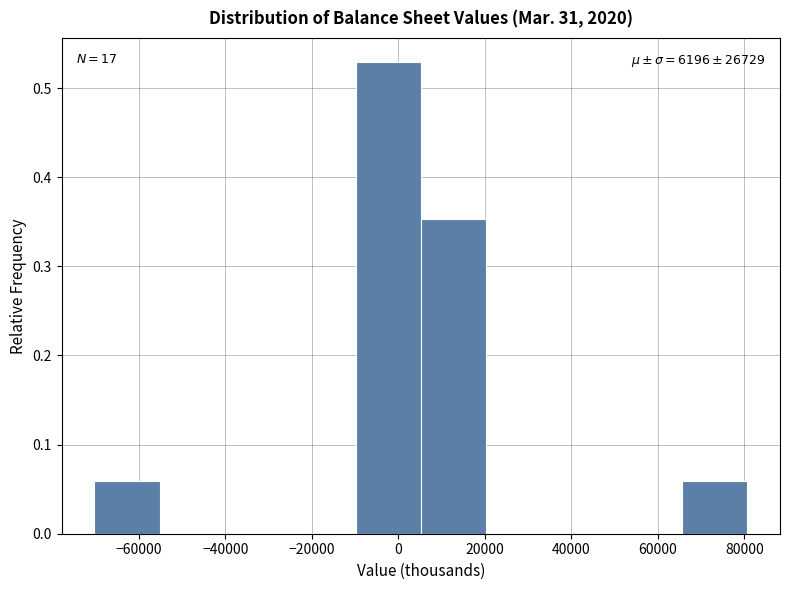

Which range on the x-axis has the tallest bar?

-10000 to 6000